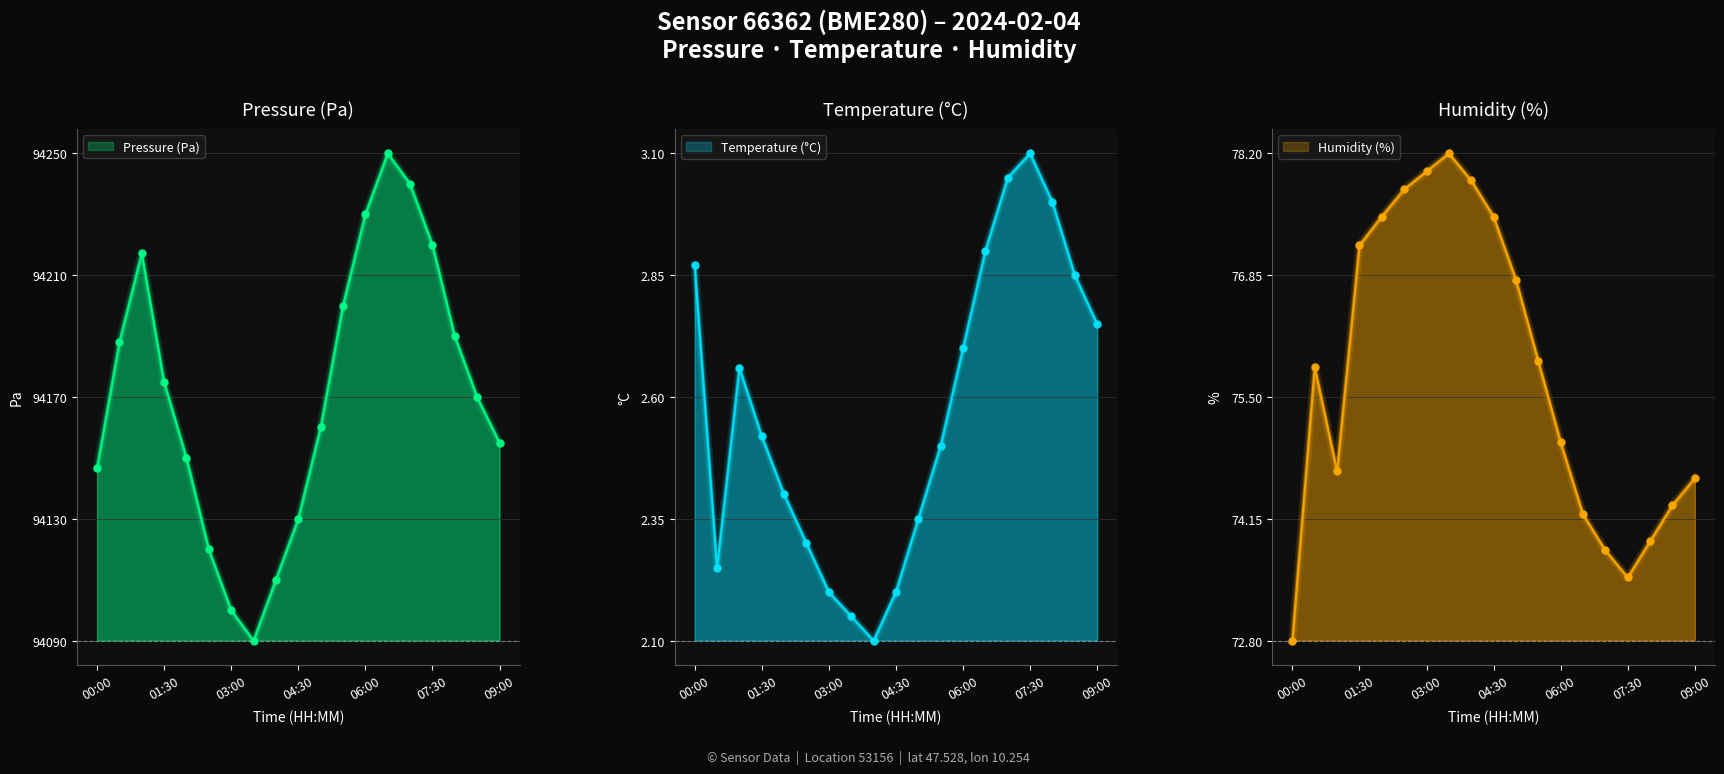

At which category is the sum across all series the highest?

06:30